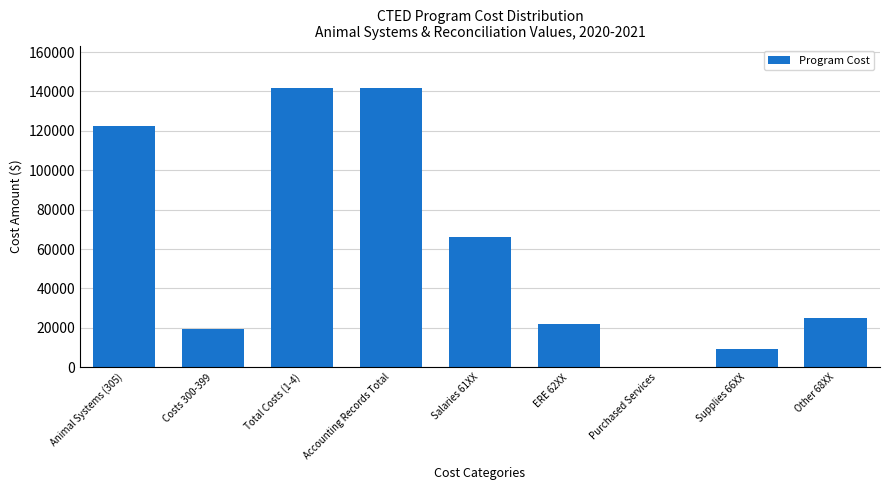

Reading right to left, extract all data points from this chart.

Other 68XX=25092	Supplies 66XX=9279	Purchased Services=312	ERE 62XX=21789	Salaries 61XX=66017	Accounting Records Total=141985	Total Costs (1-4)=141985	Costs 300-399=19496	Animal Systems (305)=122489